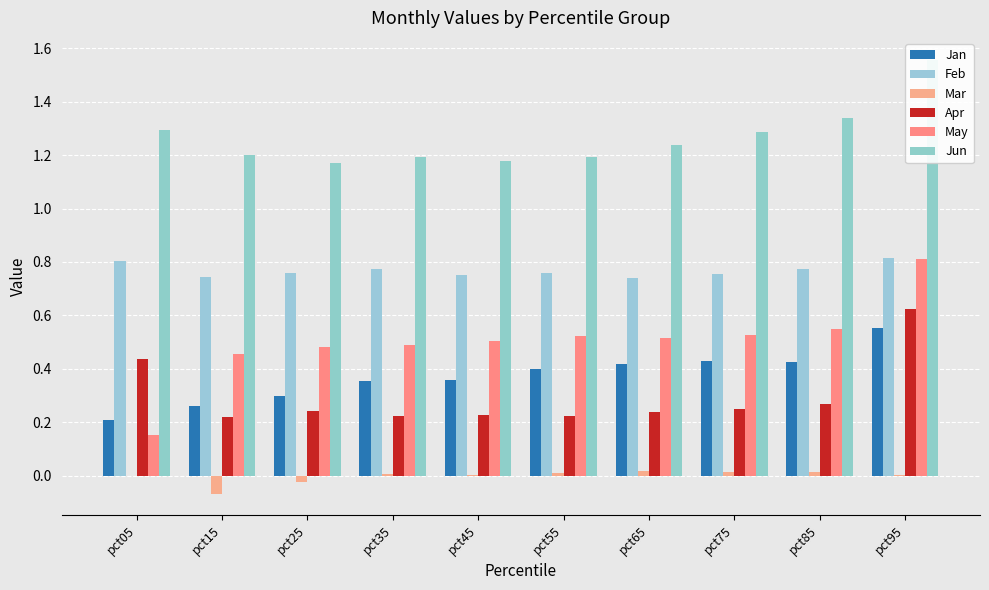

Rank the categories by Jun value from highest to lowest.

pct95, pct85, pct05, pct75, pct65, pct15, pct35, pct55, pct45, pct25